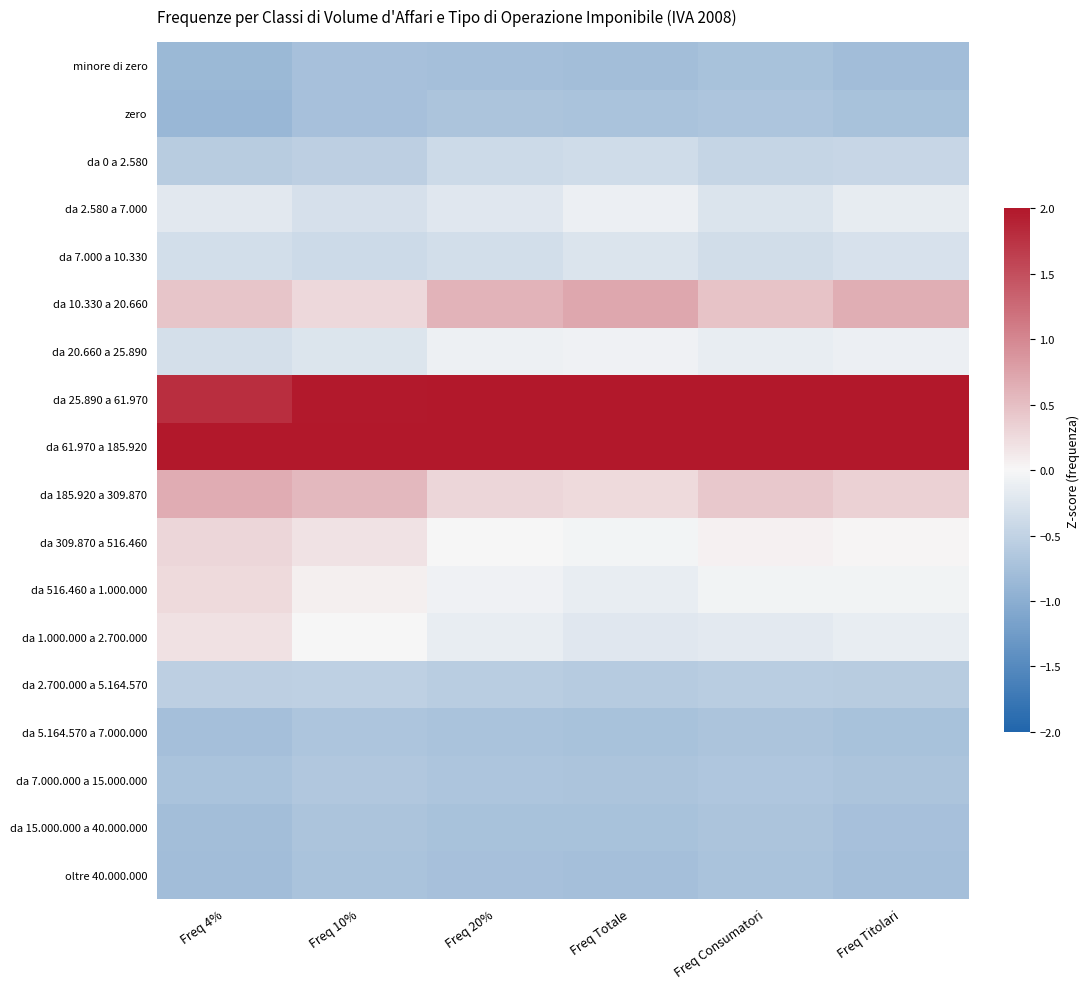

Reading left to right, list all the values displayed in this chart.

minore di zero: Freq 4%=-0.9	Freq 10%=-0.7	Freq 20%=-0.8	Freq Totale=-0.8	Freq Consumatori=-0.7	Freq Titolari=-0.8
zero: Freq 4%=-0.9	Freq 10%=-0.7	Freq 20%=-0.7	Freq Totale=-0.7	Freq Consumatori=-0.7	Freq Titolari=-0.7
da 0 a 2.580: Freq 4%=-0.6	Freq 10%=-0.5	Freq 20%=-0.4	Freq Totale=-0.4	Freq Consumatori=-0.5	Freq Titolari=-0.4
da 2.580 a 7.000: Freq 4%=-0.2	Freq 10%=-0.3	Freq 20%=-0.2	Freq Totale=-0.1	Freq Consumatori=-0.3	Freq Titolari=-0.2
da 7.000 a 10.330: Freq 4%=-0.3	Freq 10%=-0.4	Freq 20%=-0.3	Freq Totale=-0.3	Freq Consumatori=-0.4	Freq Titolari=-0.3
da 10.330 a 20.660: Freq 4%=0.4	Freq 10%=0.3	Freq 20%=0.6	Freq Totale=0.7	Freq Consumatori=0.5	Freq Titolari=0.6
da 20.660 a 25.890: Freq 4%=-0.3	Freq 10%=-0.2	Freq 20%=-0.1	Freq Totale=-0.1	Freq Consumatori=-0.1	Freq Titolari=-0.1
da 25.890 a 61.970: Freq 4%=1.8	Freq 10%=2.0	Freq 20%=2.0	Freq Totale=2.0	Freq Consumatori=2.0	Freq Titolari=2.0
da 61.970 a 185.920: Freq 4%=2.0	Freq 10%=2.0	Freq 20%=2.0	Freq Totale=2.0	Freq Consumatori=2.0	Freq Titolari=2.0
da 185.920 a 309.870: Freq 4%=0.7	Freq 10%=0.6	Freq 20%=0.3	Freq Totale=0.3	Freq Consumatori=0.4	Freq Titolari=0.3
da 309.870 a 516.460: Freq 4%=0.3	Freq 10%=0.2	Freq 20%=-0.0	Freq Totale=-0.0	Freq Consumatori=0.1	Freq Titolari=0.0
da 516.460 a 1.000.000: Freq 4%=0.3	Freq 10%=0.1	Freq 20%=-0.1	Freq Totale=-0.1	Freq Consumatori=-0.1	Freq Titolari=-0.0
da 1.000.000 a 2.700.000: Freq 4%=0.2	Freq 10%=-0.0	Freq 20%=-0.1	Freq Totale=-0.2	Freq Consumatori=-0.2	Freq Titolari=-0.1
da 2.700.000 a 5.164.570: Freq 4%=-0.5	Freq 10%=-0.5	Freq 20%=-0.6	Freq Totale=-0.6	Freq Consumatori=-0.6	Freq Titolari=-0.6
da 5.164.570 a 7.000.000: Freq 4%=-0.8	Freq 10%=-0.7	Freq 20%=-0.7	Freq Totale=-0.7	Freq Consumatori=-0.7	Freq Titolari=-0.7
da 7.000.000 a 15.000.000: Freq 4%=-0.7	Freq 10%=-0.6	Freq 20%=-0.7	Freq Totale=-0.7	Freq Consumatori=-0.7	Freq Titolari=-0.7
da 15.000.000 a 40.000.000: Freq 4%=-0.8	Freq 10%=-0.7	Freq 20%=-0.7	Freq Totale=-0.7	Freq Consumatori=-0.7	Freq Titolari=-0.7
oltre 40.000.000: Freq 4%=-0.8	Freq 10%=-0.7	Freq 20%=-0.7	Freq Totale=-0.8	Freq Consumatori=-0.7	Freq Titolari=-0.8